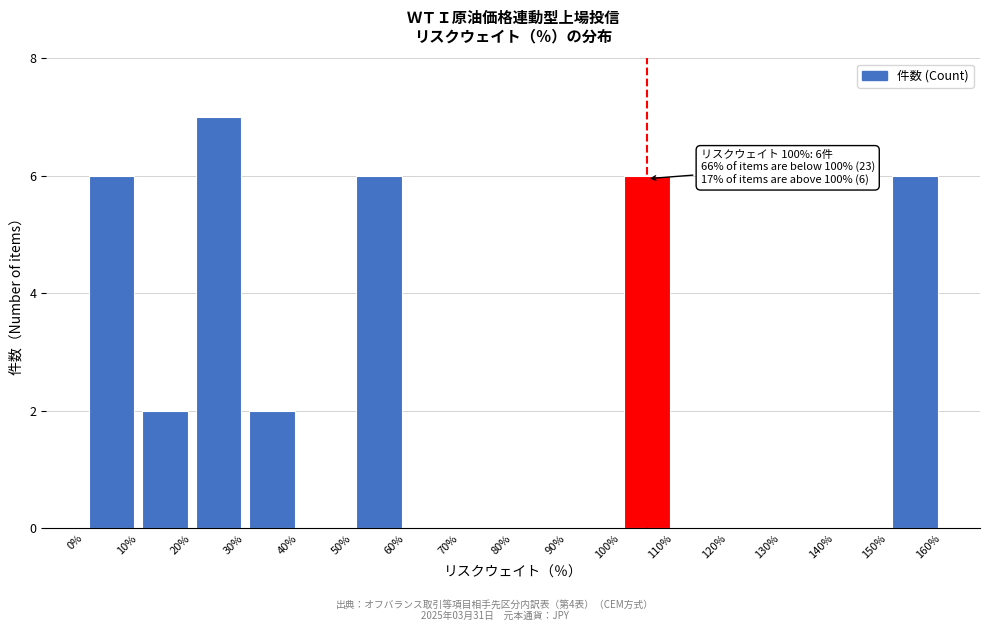

Over which range of the x-axis is the bar tallest?

20% to 30%